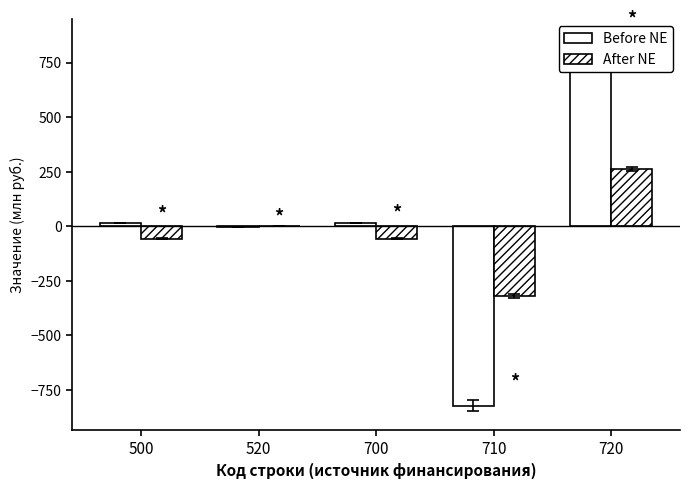

Reading left to right, extract all data points from this chart.

Before NE: 500=15.2	520=-1.1	700=16.4	710=-822.2	720=838.6
After NE: 500=-56.3	520=-0.1	700=-56.2	710=-318.1	720=261.9